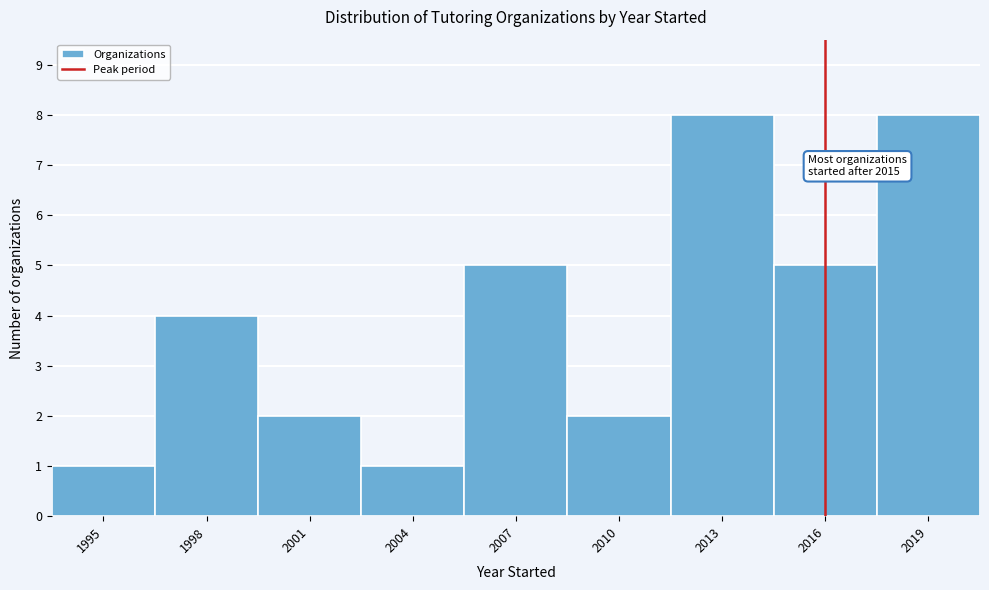

Reading left to right, extract all data points from this chart.

1	4	2	1	5	2	8	5	8